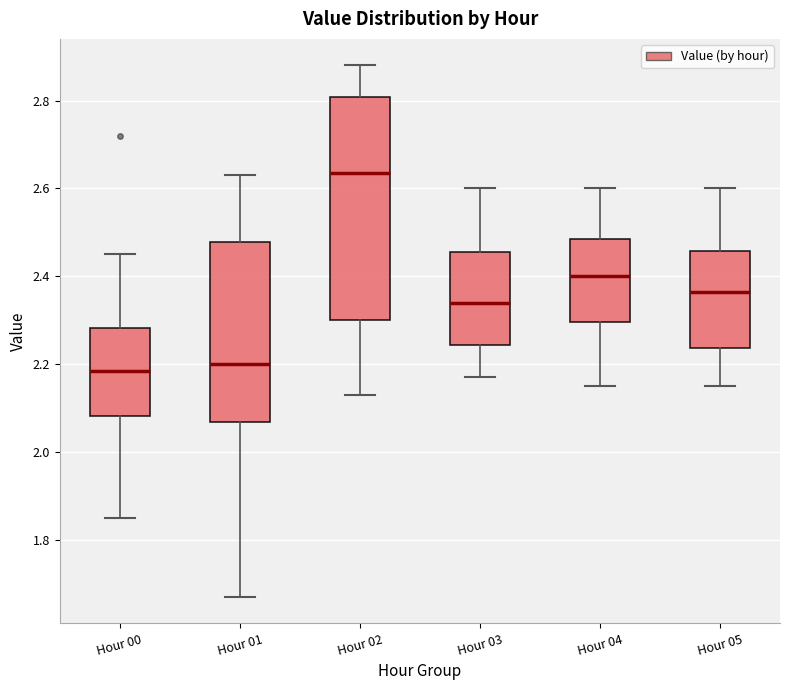

Which box is the tallest, from its lower edge to its upper edge?

Hour 02